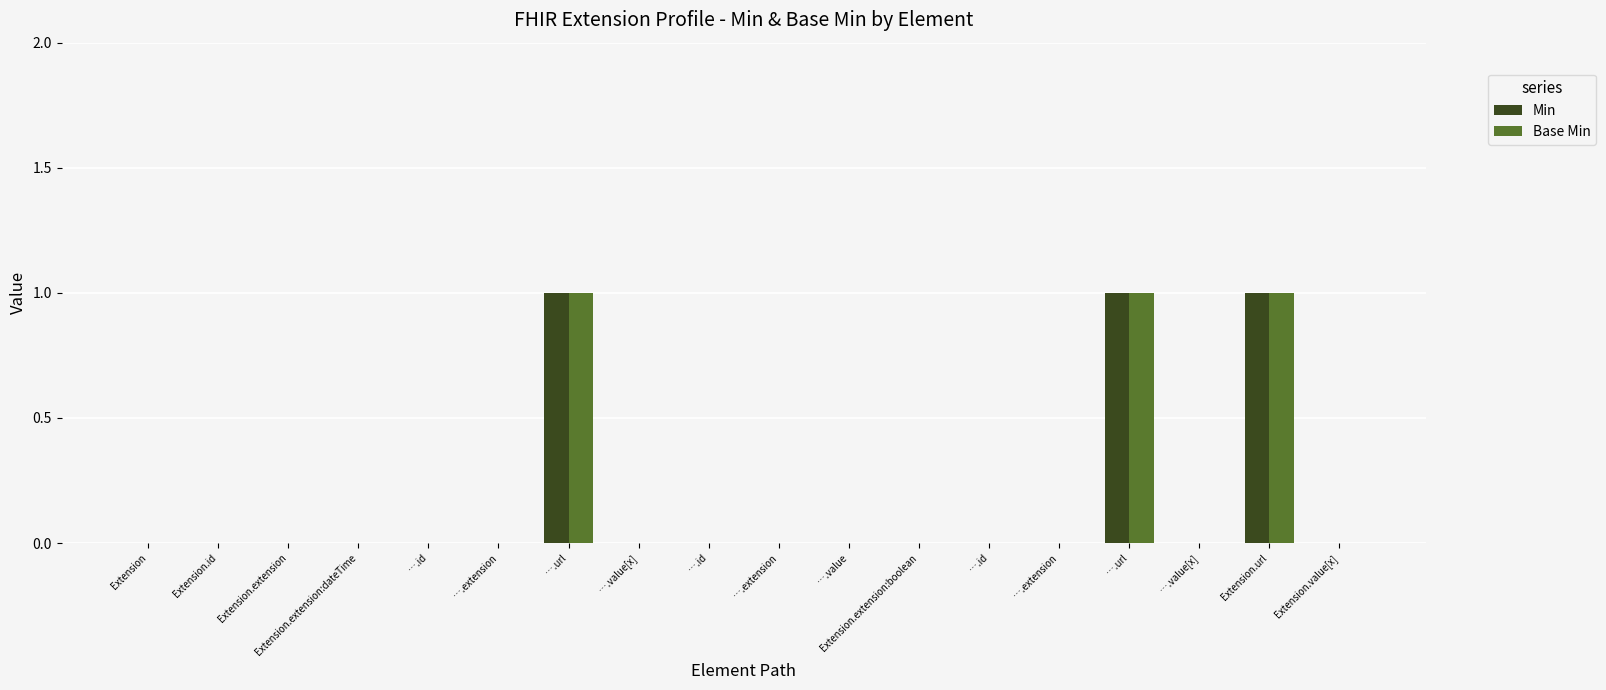

Rank the categories by Base Min value from highest to lowest.

….url, ….url, Extension.url, Extension, Extension.id, Extension.extension, Extension.extension:dateTime, ….id, ….extension, ….value[x], ….id, ….extension, ….value, Extension.extension:boolean, ….id, ….extension, ….value[x], Extension.value[x]